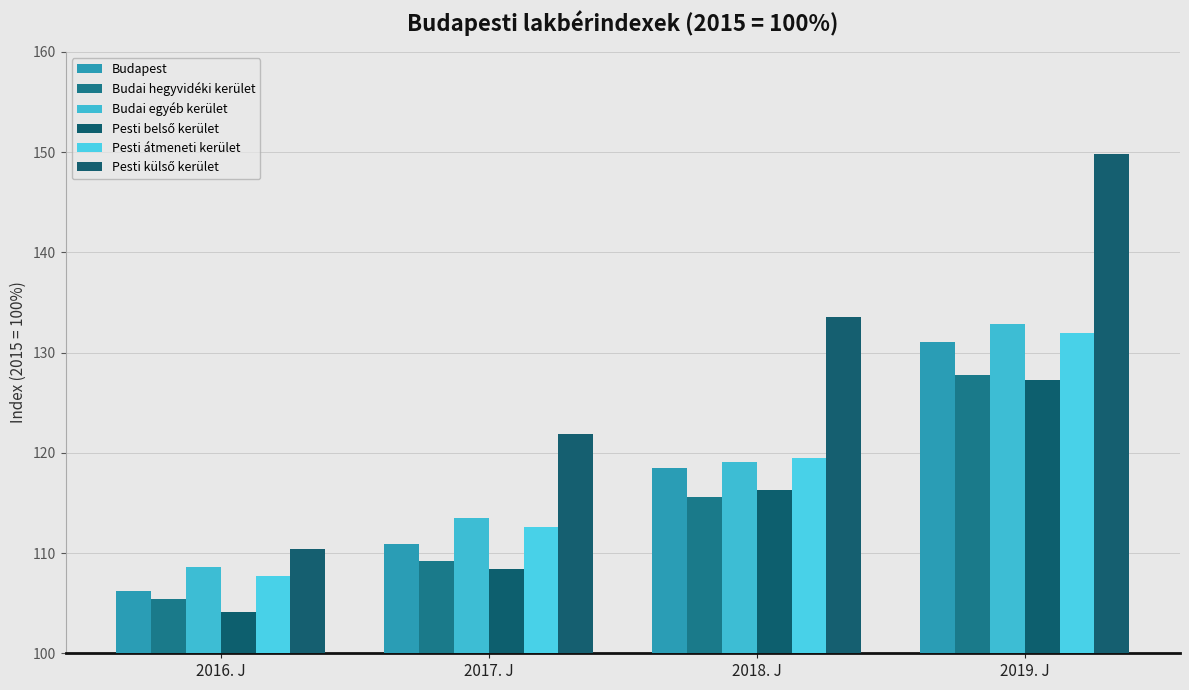

What is the label of the 3rd bar from the left?

2018. J